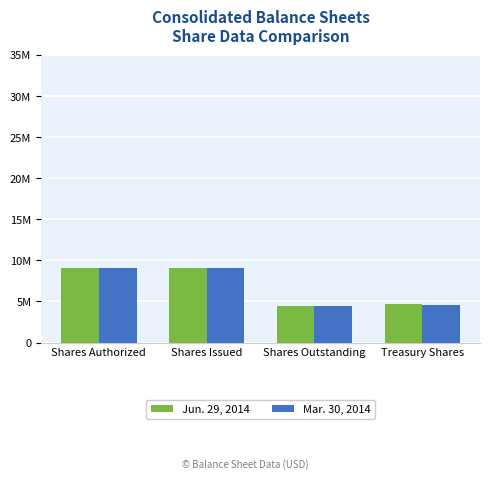

What is the greatest value displayed?

9112026